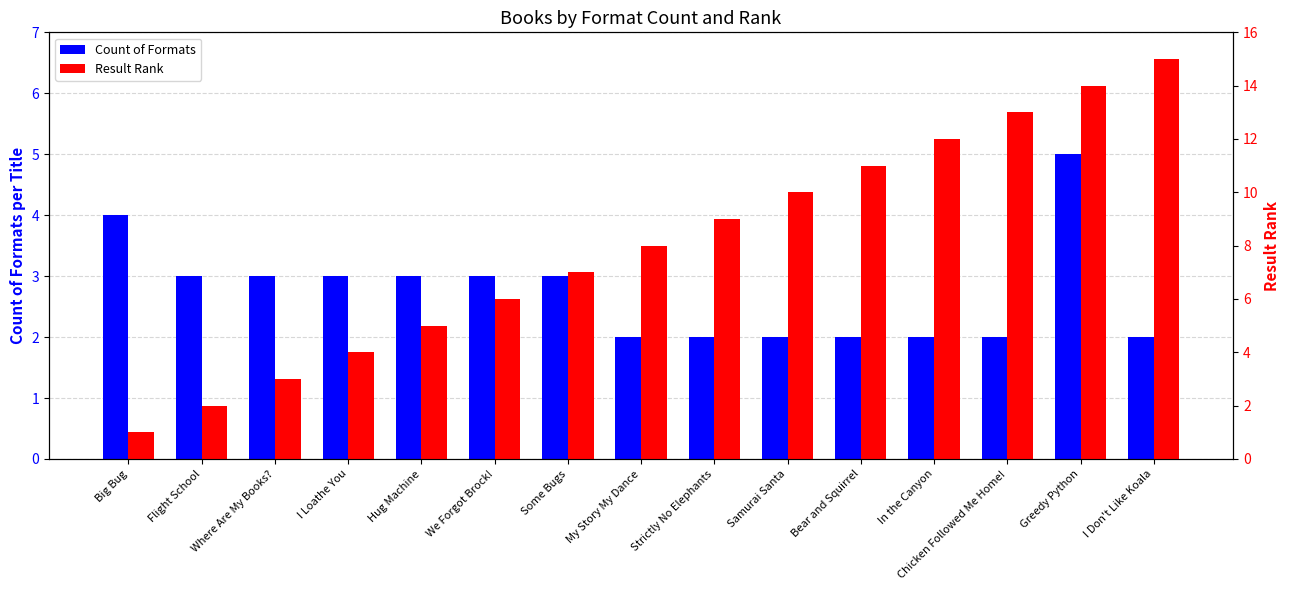

Which has a higher value, Flight School or Greedy Python?

Greedy Python